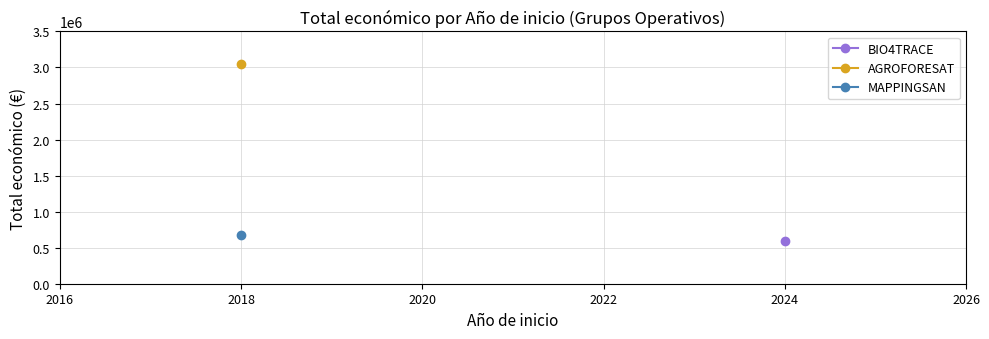

What is the difference between the maximum and minimum values?

2452311